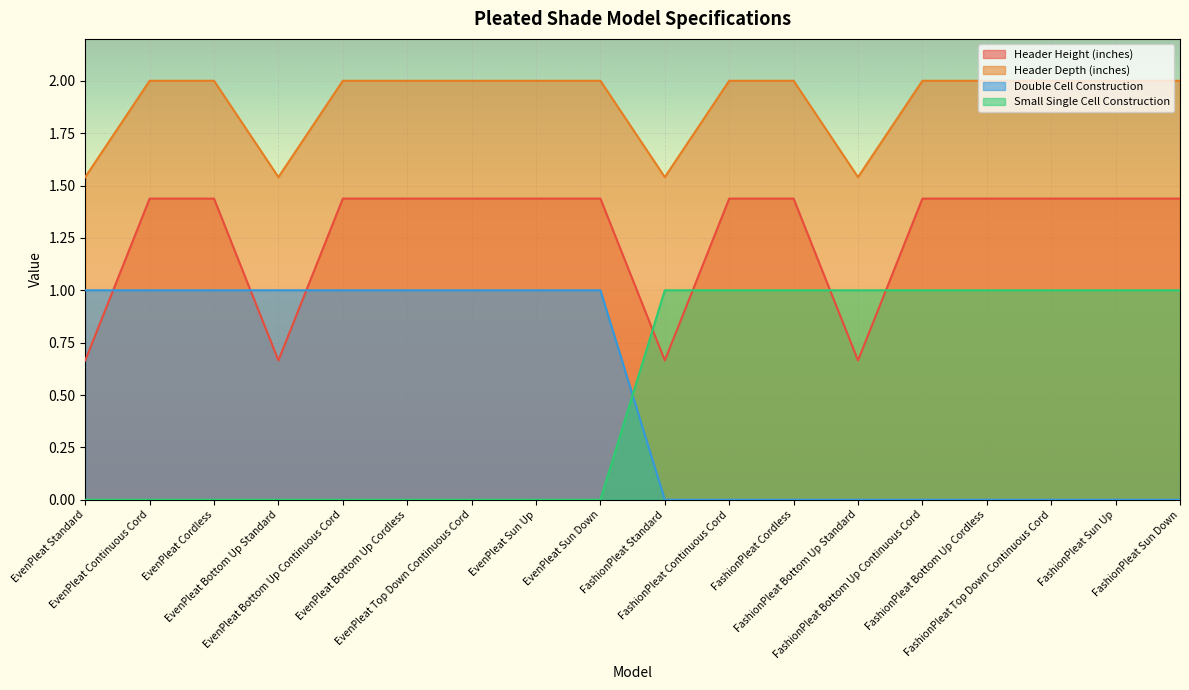

True or false: Header Height (inches) and Header Depth (inches) intersect in this chart.

False